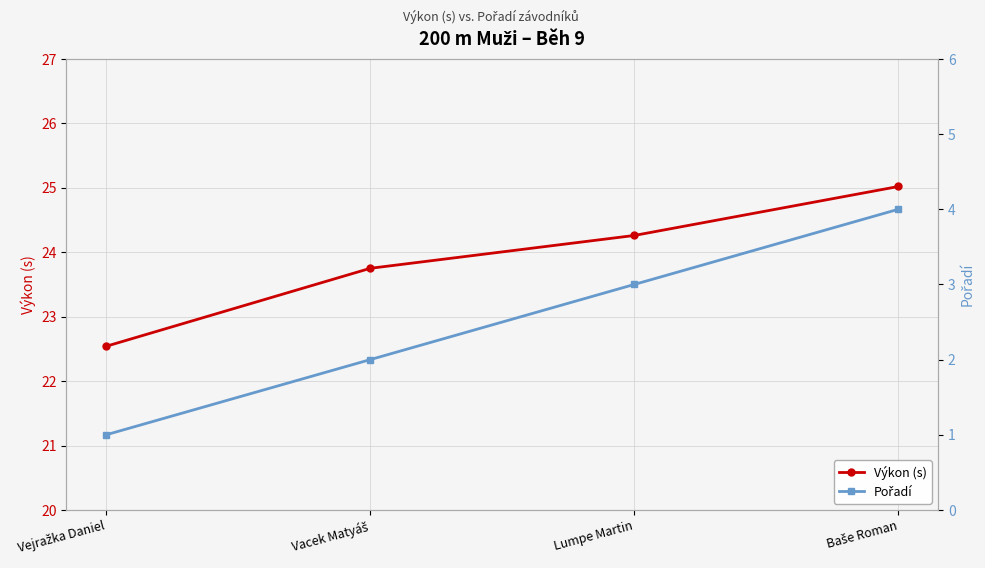

Is it true that Pořadí equals 3.0 at Lumpe Martin?

True